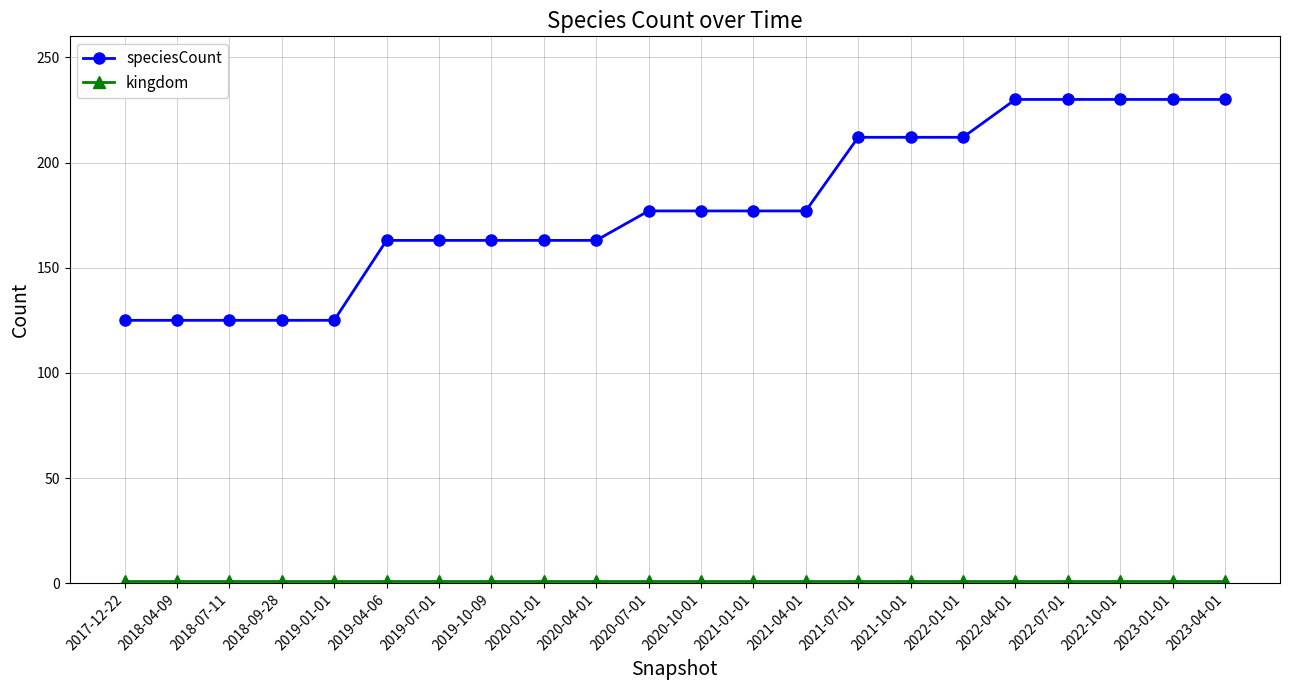

Which series has the widest spread of values?

speciesCount